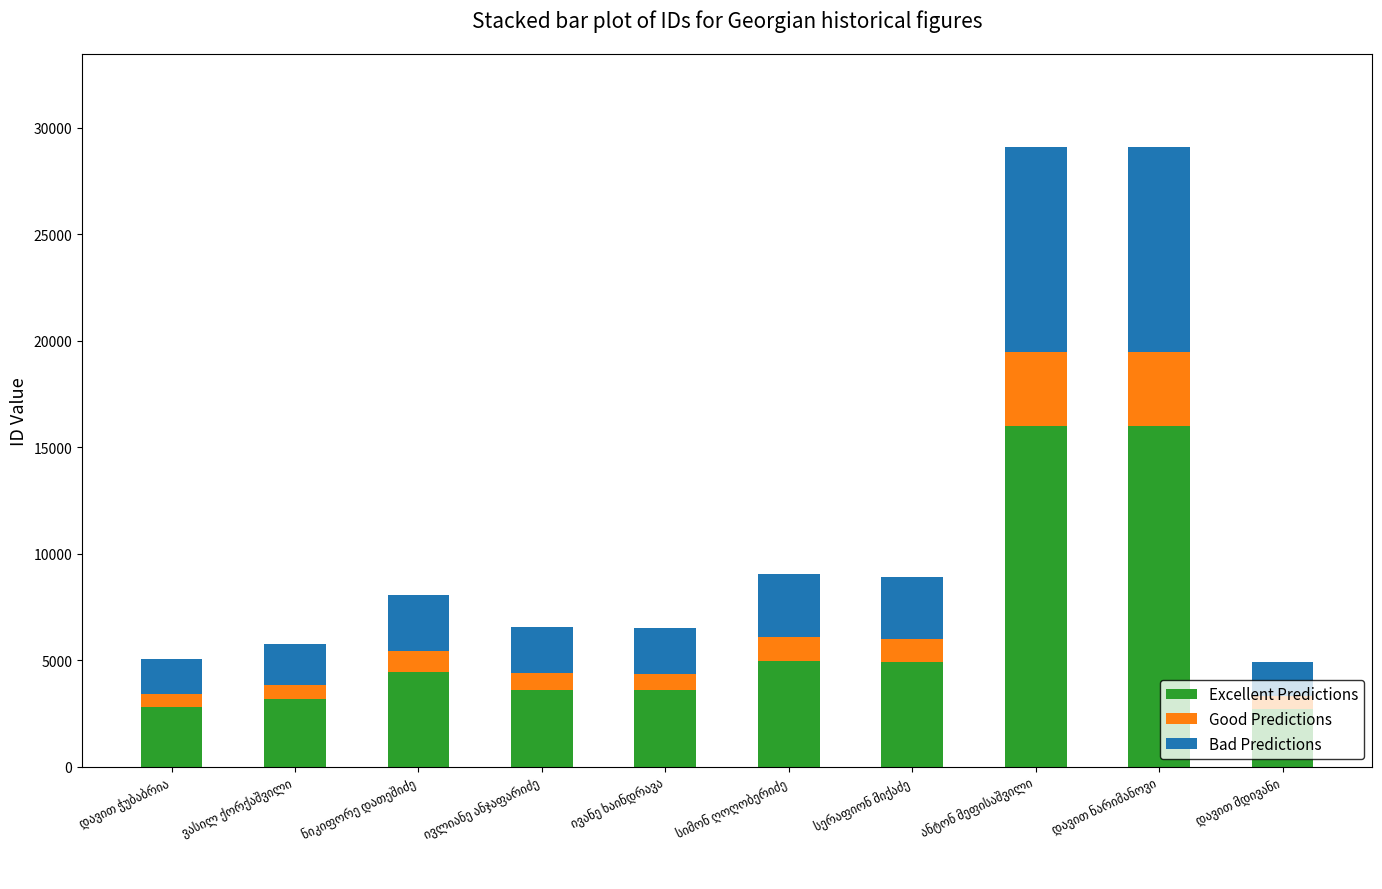

What is the lowest value of the Excellent Predictions series?

2710